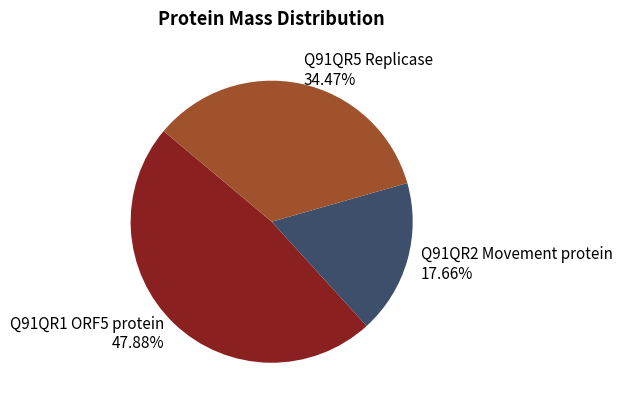

Count the number of slices in the pie.

3